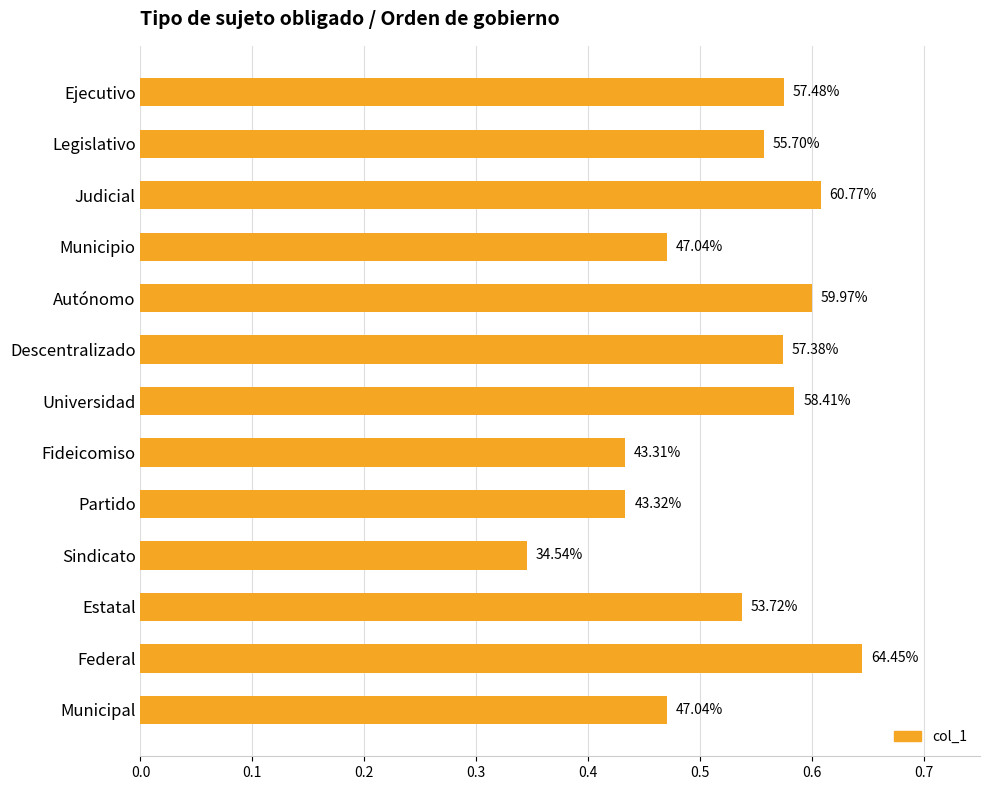

How many bars are there in total?

13